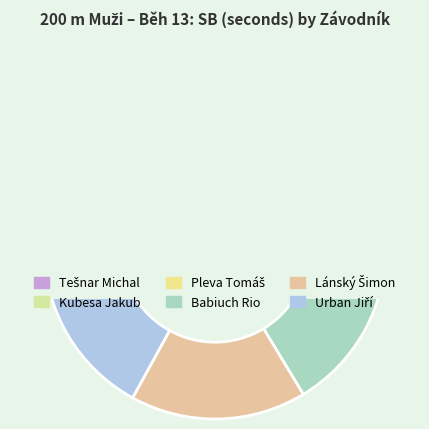

Does Urban Jiří account for over 50% of the chart?

No